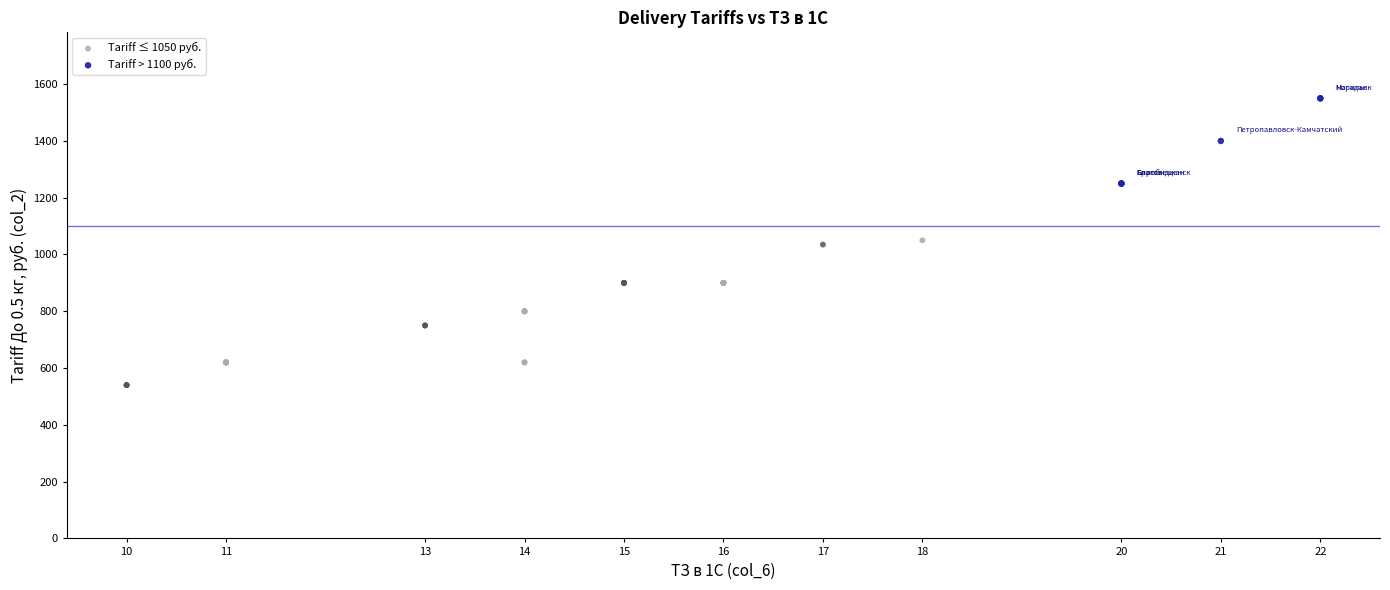

What are all the series names shown in the legend?

Tariff ≤ 1050 руб., Tariff > 1100 руб.